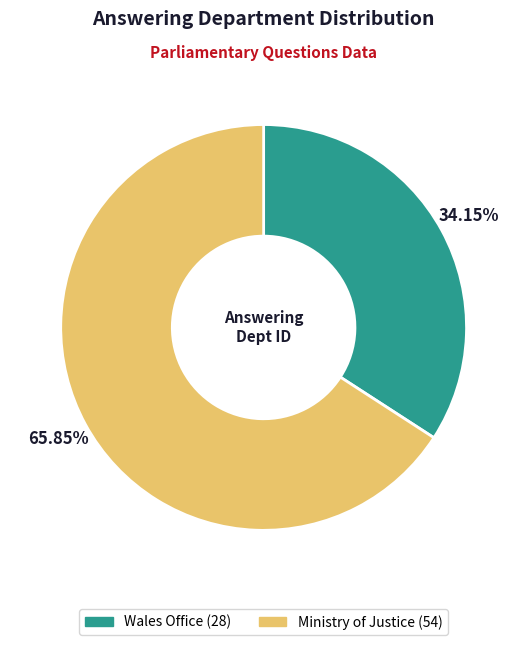

How many segments does this pie chart have?

2